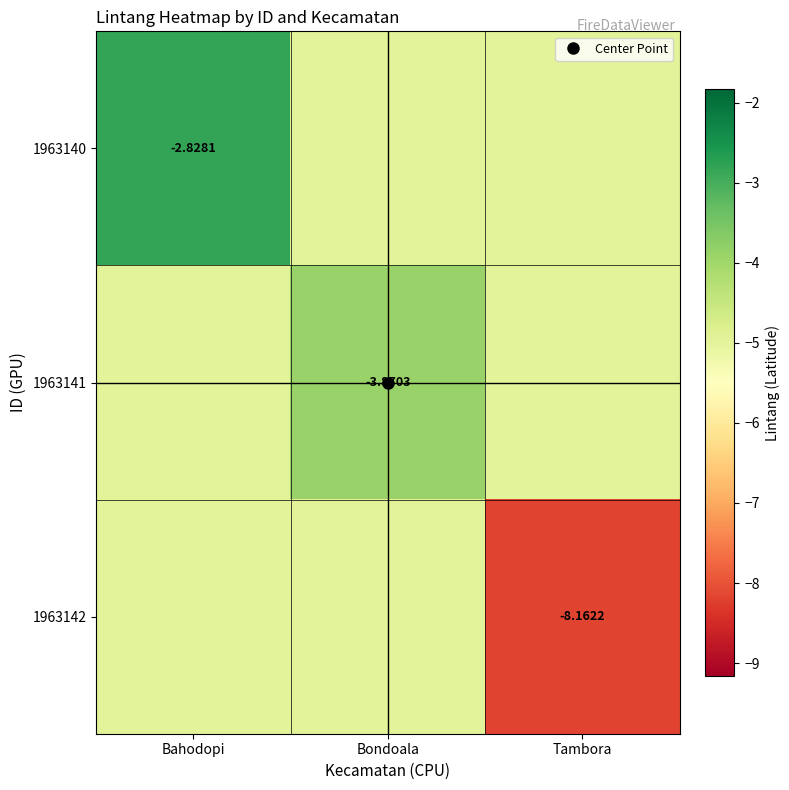

How many data points in 1963141 are less than -4?

2